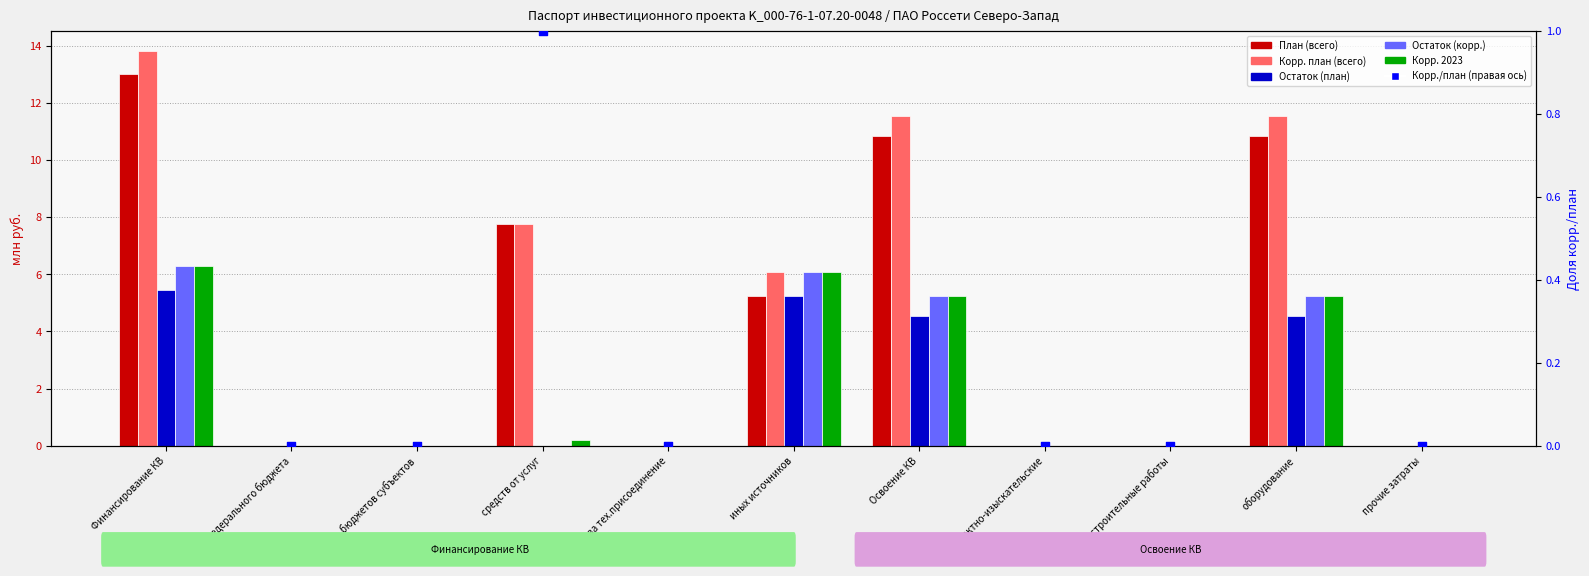

What are all the series names shown in the legend?

План (всего), Корр. план (всего), Остаток (план), Остаток (корр.), Корр. 2023, Корр./план